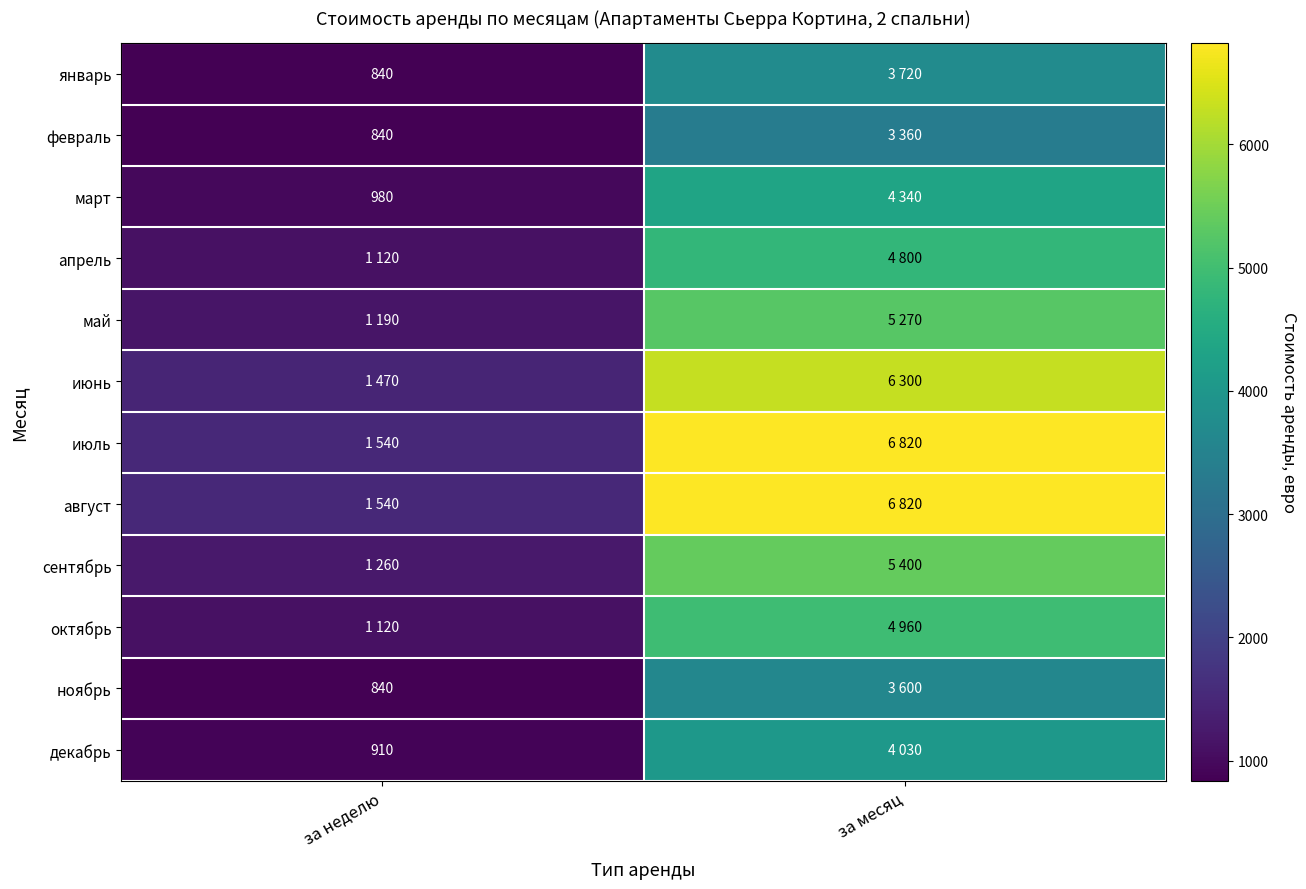

Count the number of categories in the chart.

2